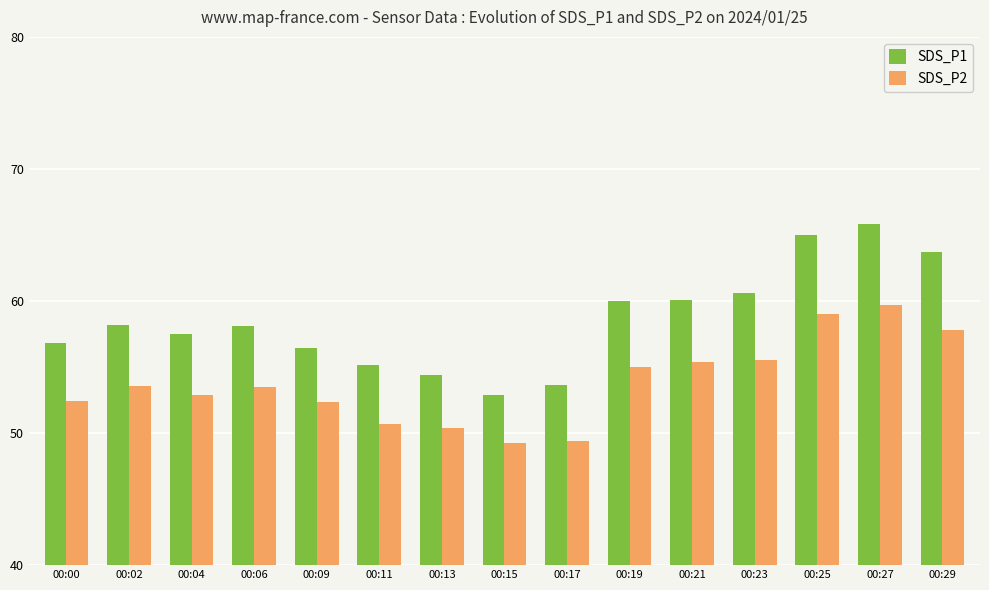

How many distinct data groups are displayed?

2